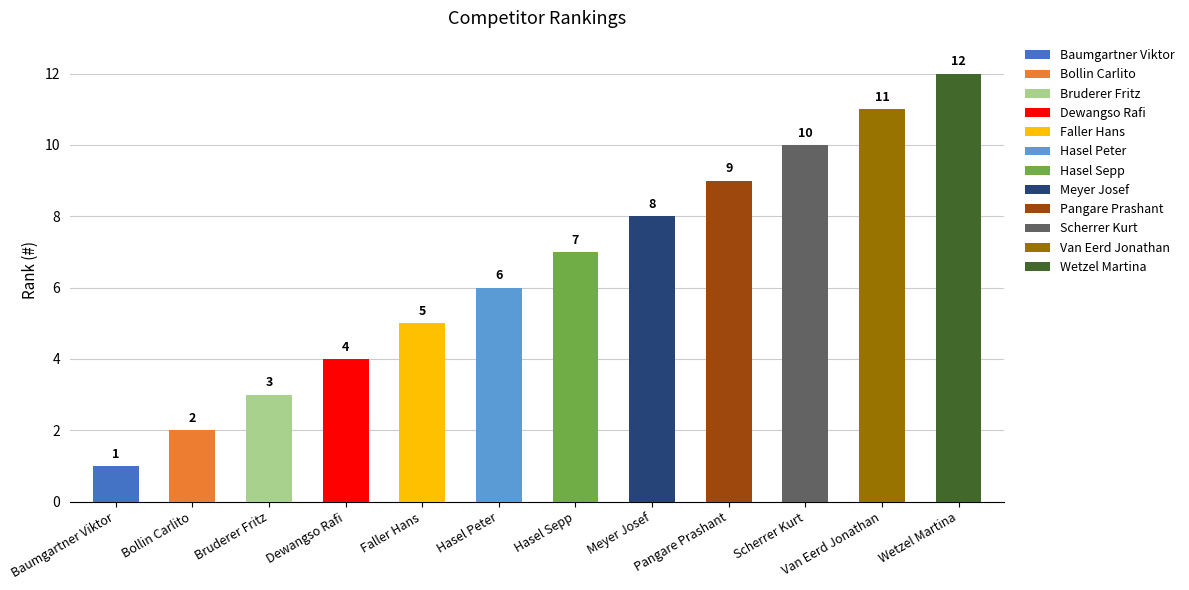

What is the label of the 2nd bar from the right?

Van Eerd Jonathan